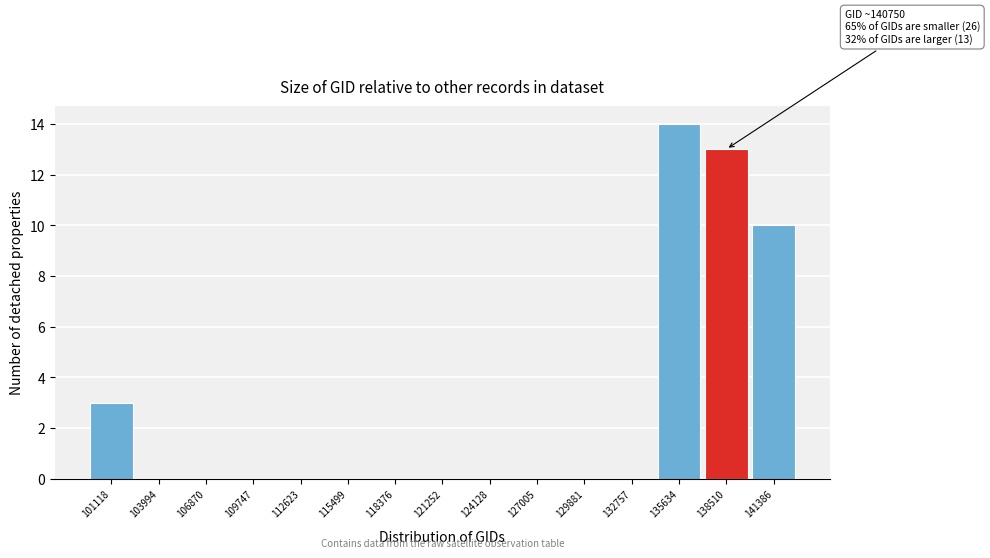

Reading left to right, list all the values displayed in this chart.

101118=3	103994=0	106870=0	109747=0	112623=0	115499=0	118376=0	121252=0	124128=0	127005=0	129881=0	132757=0	135634=14	138510=13	141386=10